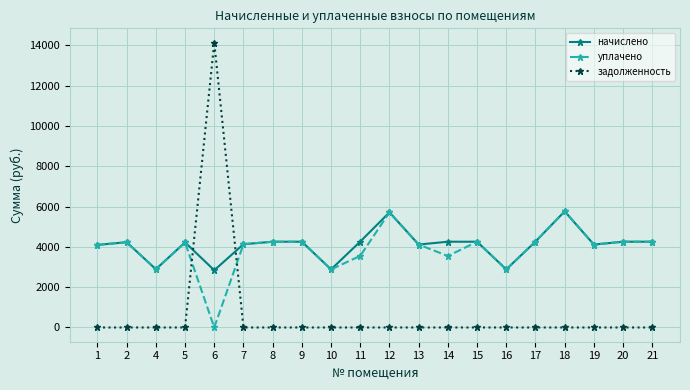

True or false: начислено has more than 0 points higher than both neighbors.

True